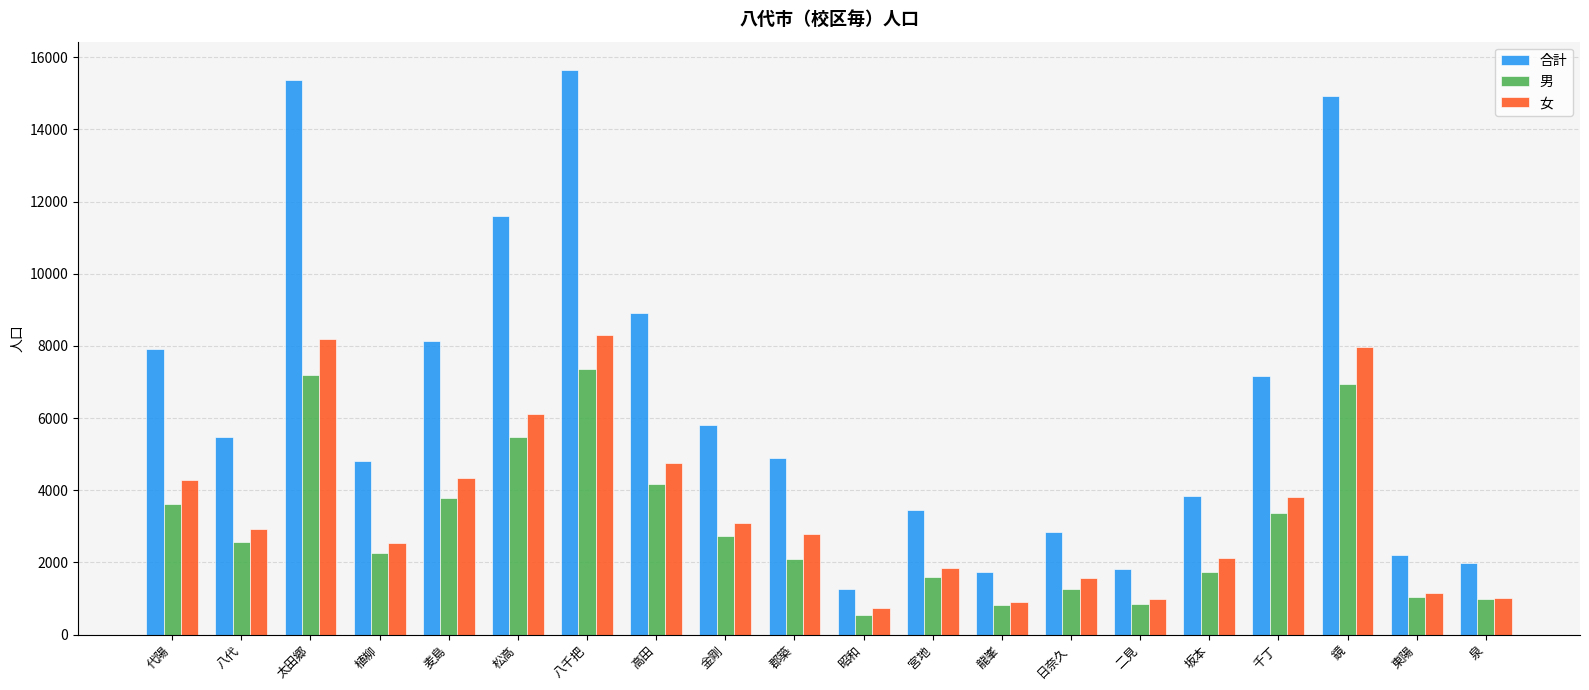

Which category has the highest value in the 合計 series?

八千把